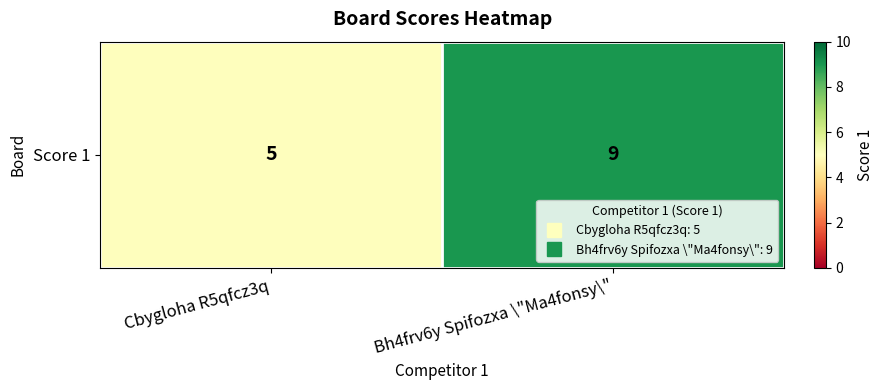

Which category has the highest value across all series?

Bh4frv6y Spifozxa \"Ma4fonsy\"